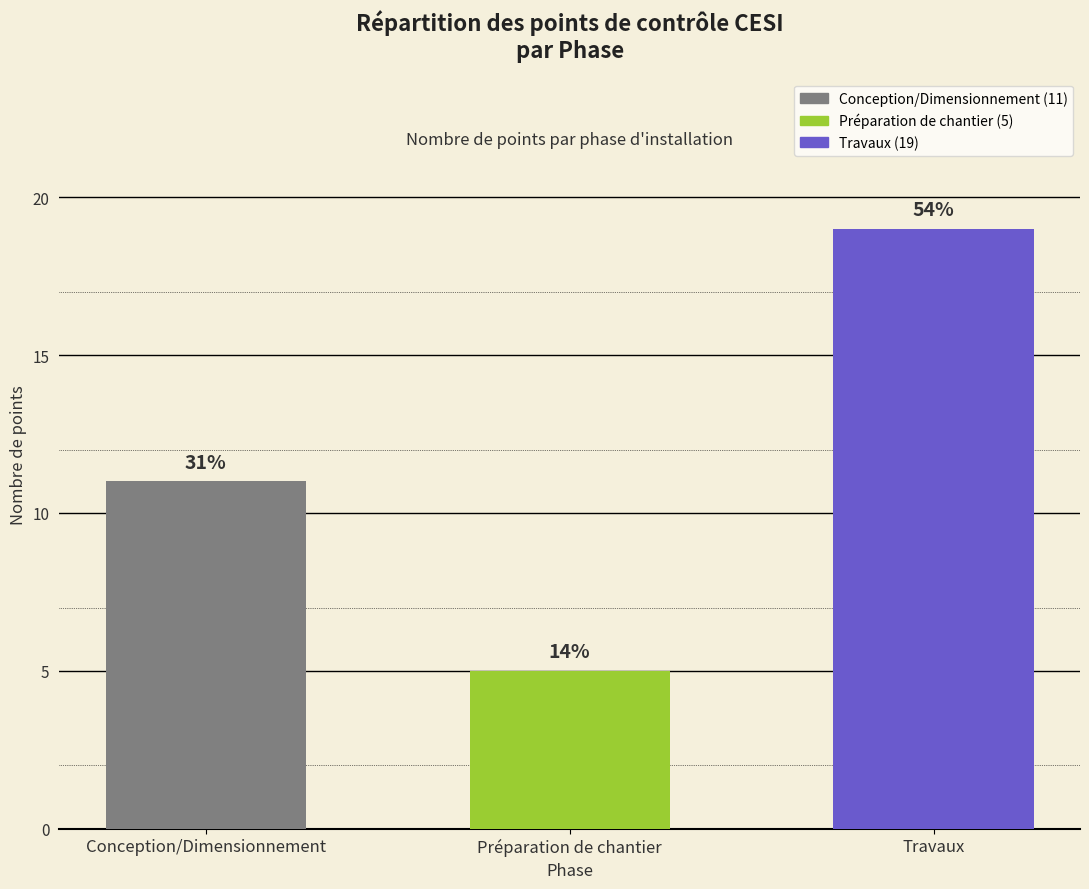

How many bars are there in total?

3